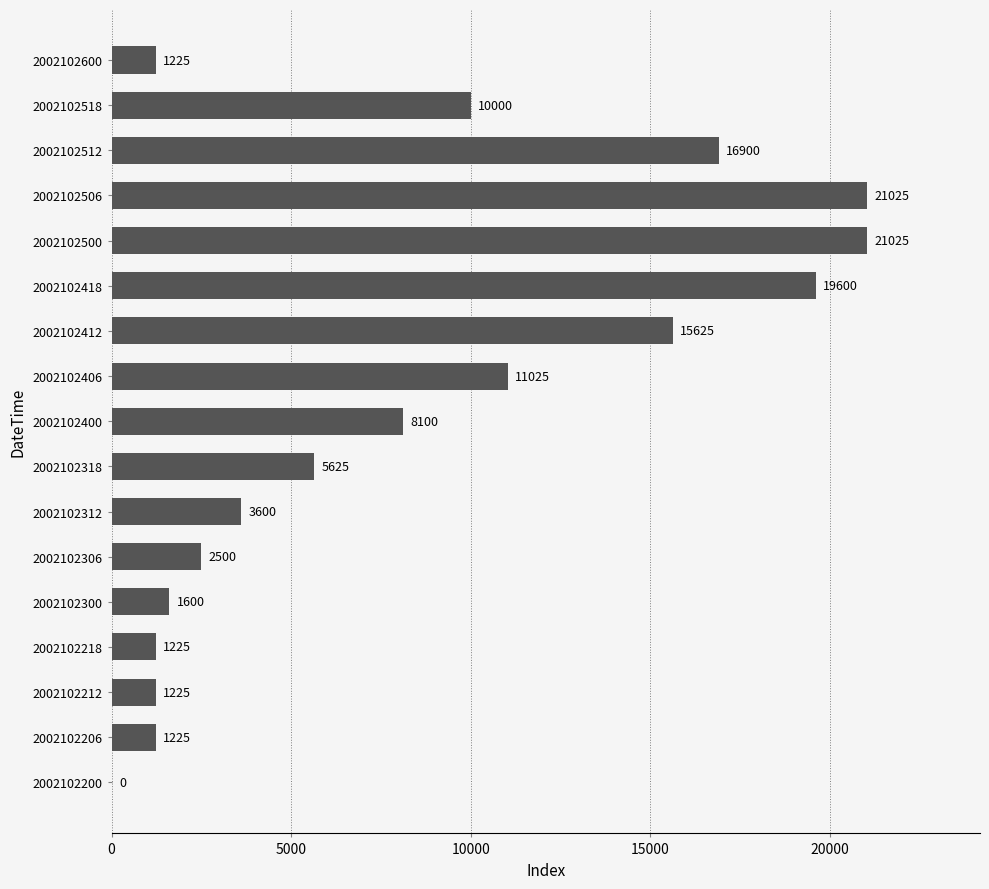

What is the greatest value displayed?

21025